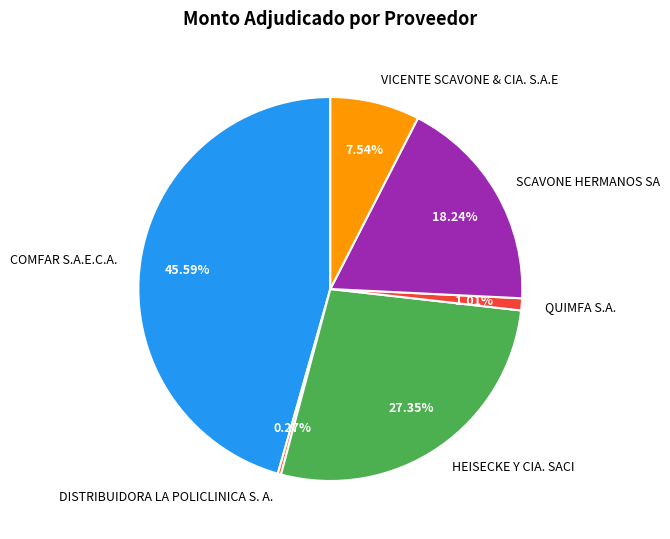

Between SCAVONE HERMANOS SA and VICENTE SCAVONE & CIA. S.A.E, which is larger?

SCAVONE HERMANOS SA